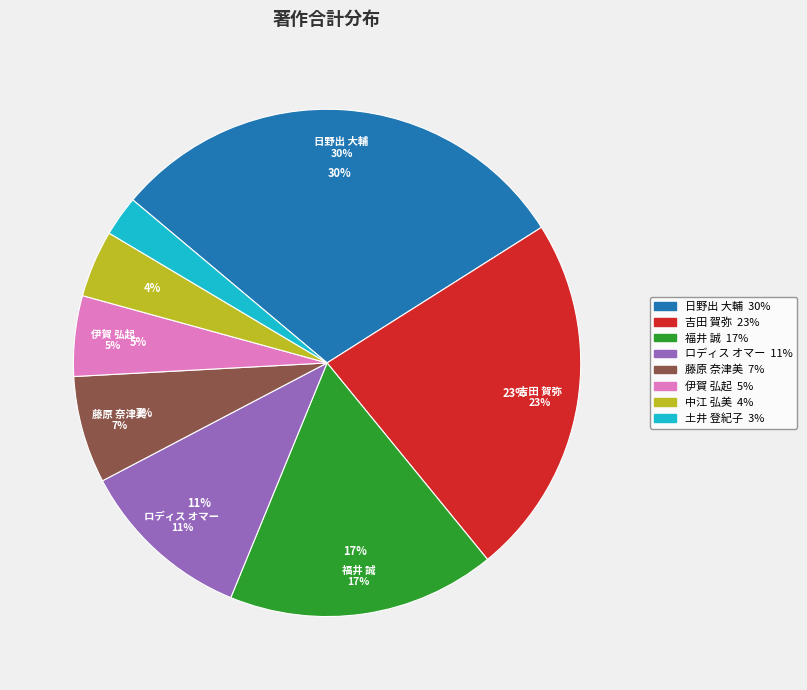

How many segments does this pie chart have?

8